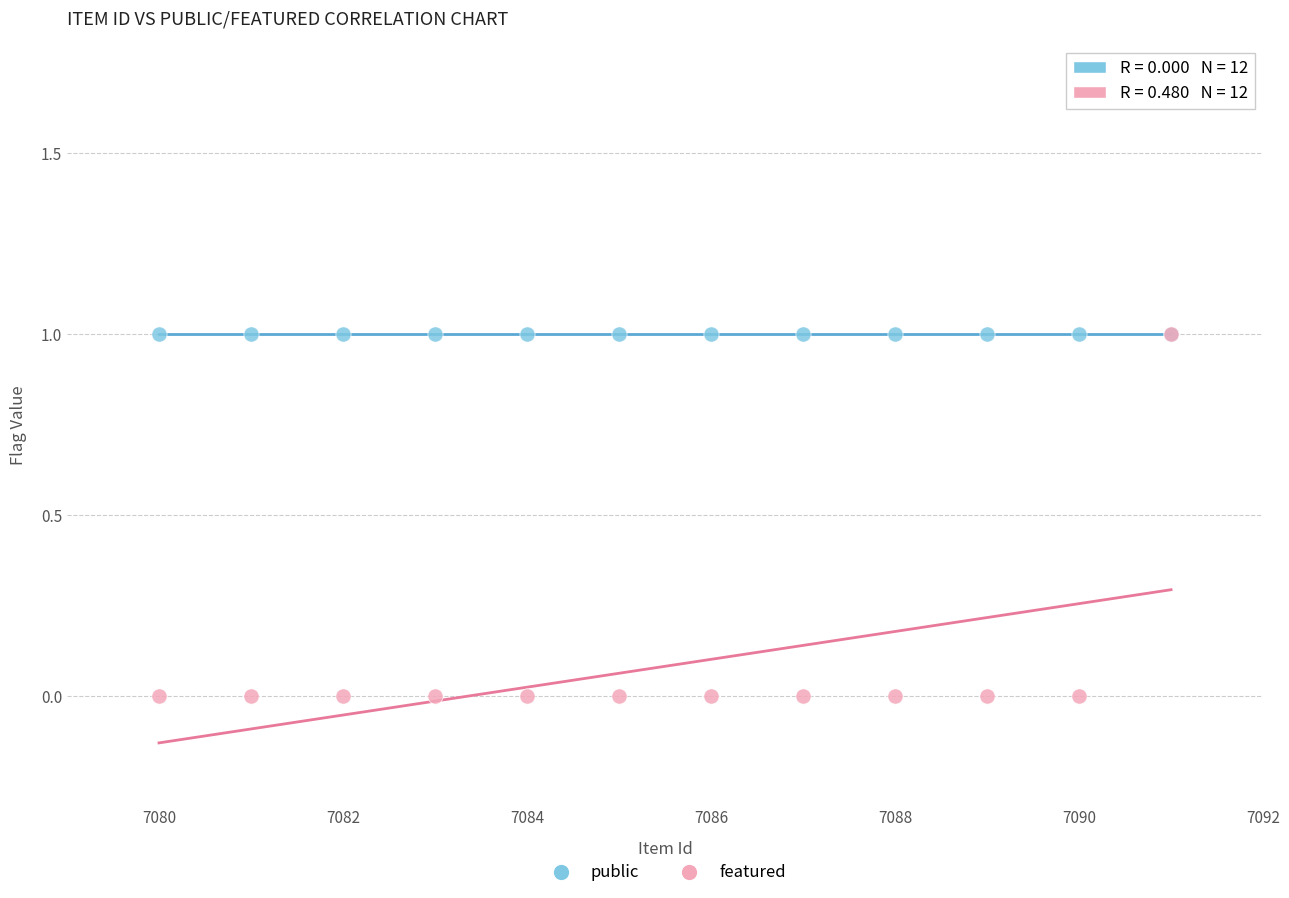

Which series reaches the minimum Y coordinate?

featured